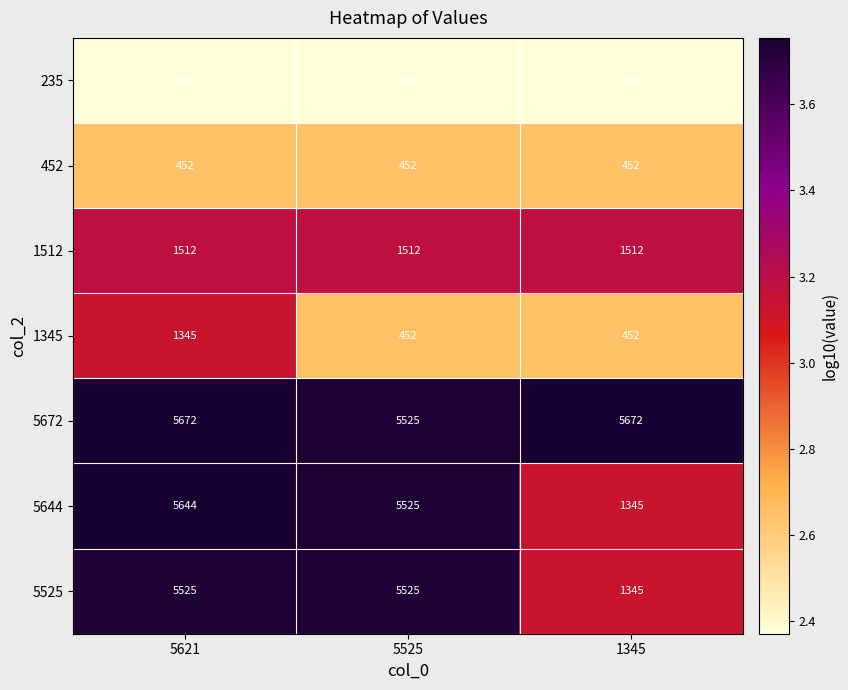

What is the average value of the 1512 series?

1512